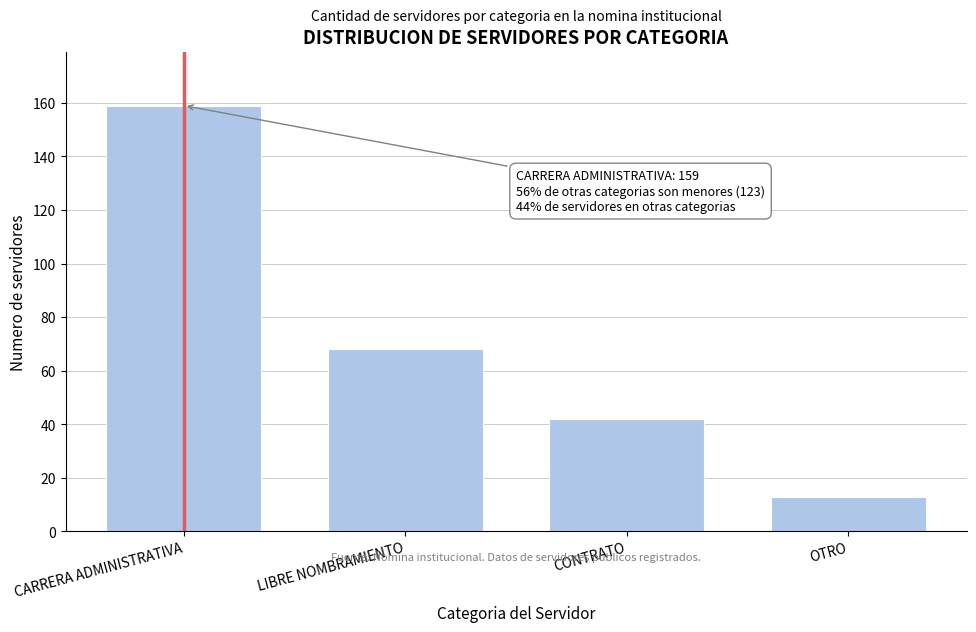

Reading left to right, transcribe all the data shown in this chart.

CARRERA ADMINISTRATIVA=159	LIBRE NOMBRAMIENTO=68	CONTRATO=42	OTRO=13